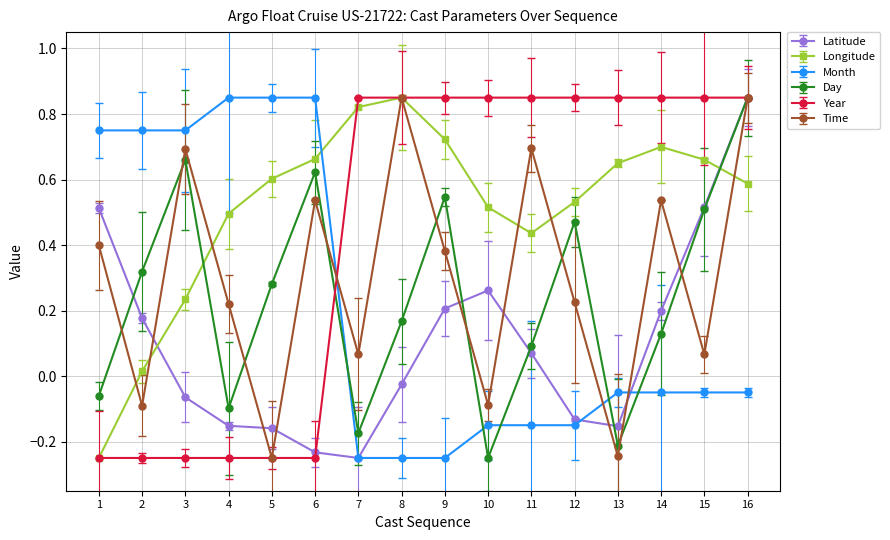

Which series has the largest total across all categories?

Longitude